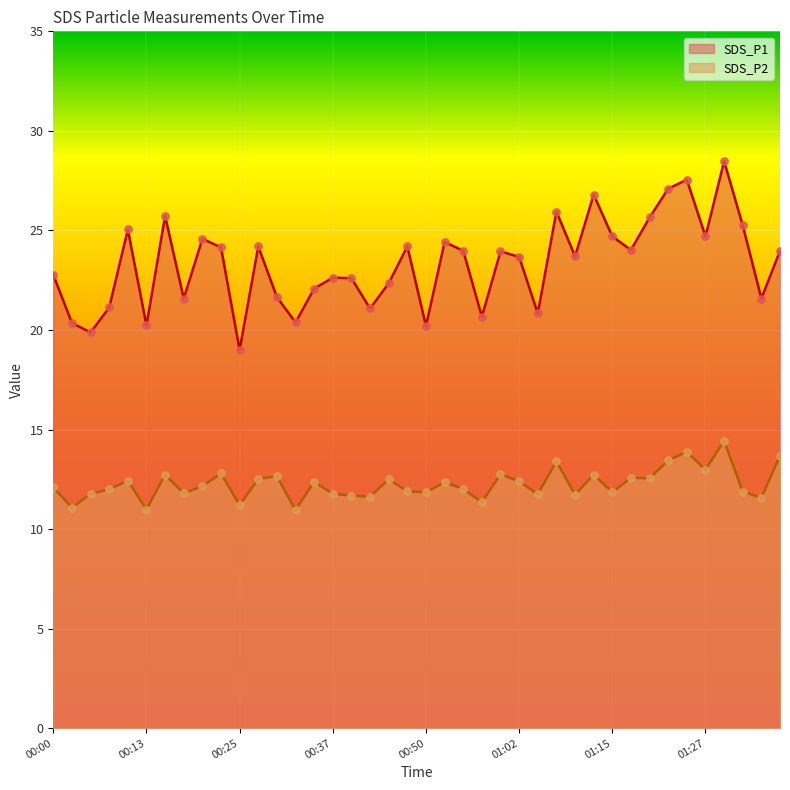

Which series contains the lowest Y value?

SDS_P2